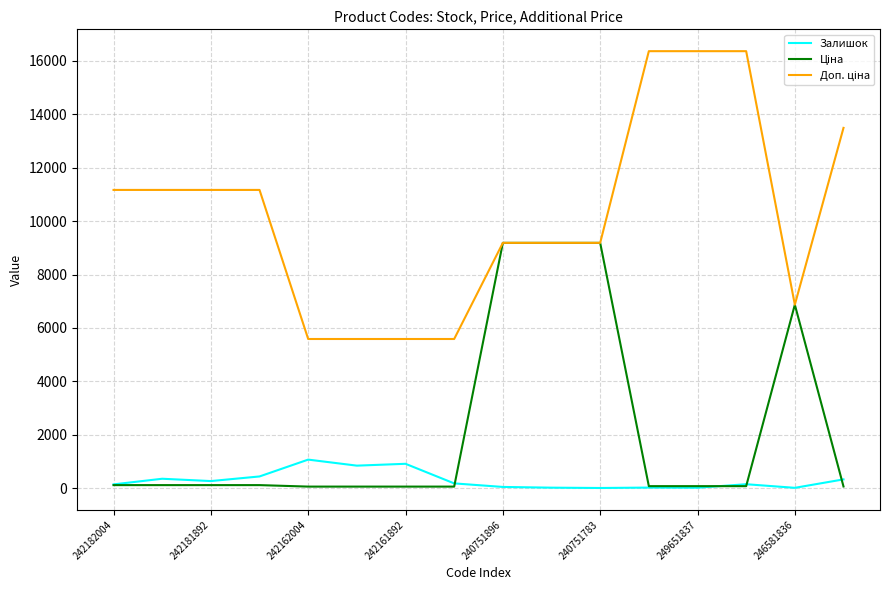

What is the greatest value displayed?

16366.5